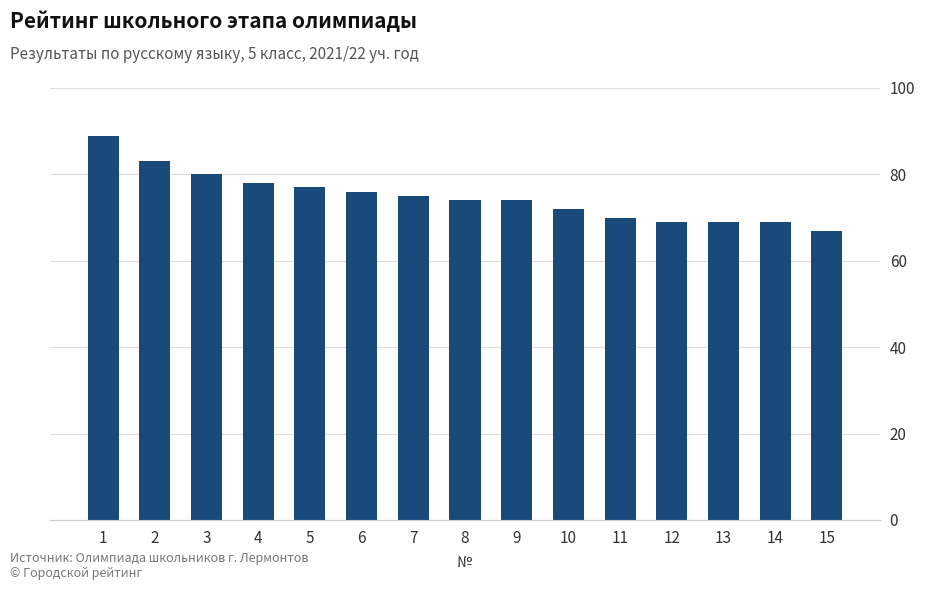

Reading right to left, transcribe all the data shown in this chart.

15=67	14=69	13=69	12=69	11=70	10=72	9=74	8=74	7=75	6=76	5=77	4=78	3=80	2=83	1=89